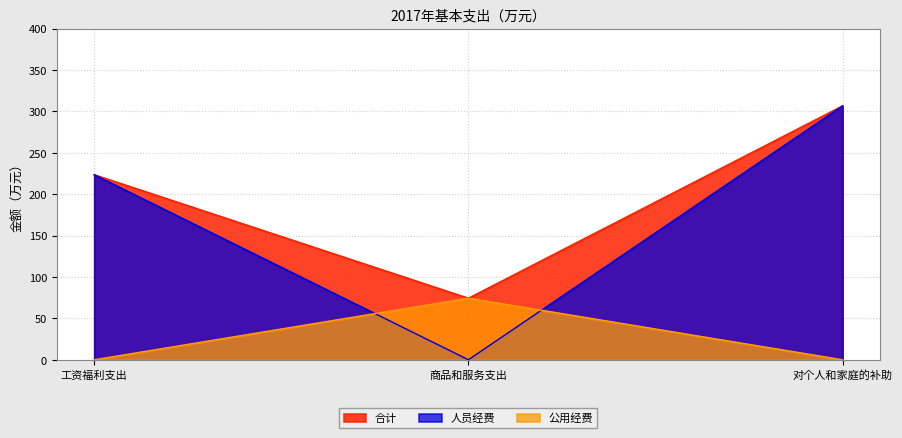

Which label corresponds to the largest value in the chart?

对个人和家庭的补助